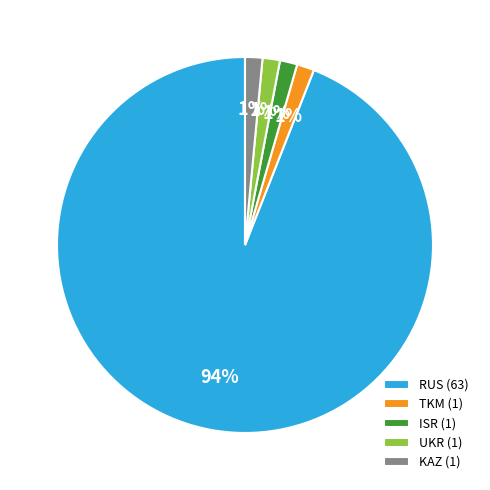

To the nearest percent, what is the average slice percentage?

20%